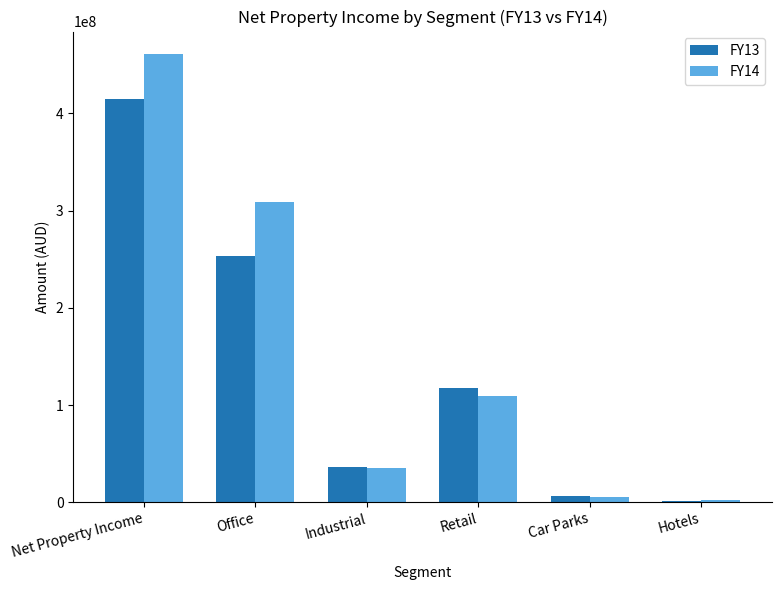

What is the label of the 1st bar from the left?

Net Property Income